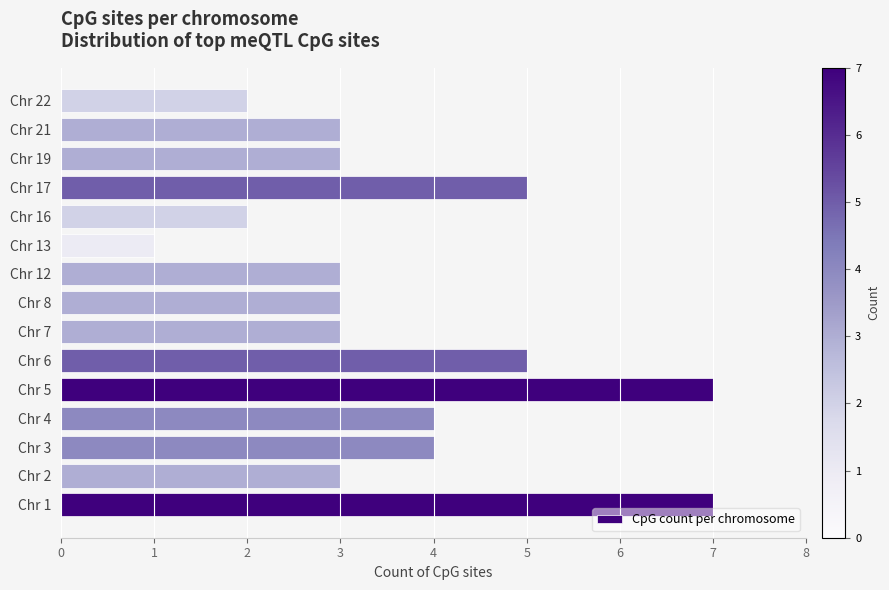

Is it true that the value at Chr 6 is 5?

True